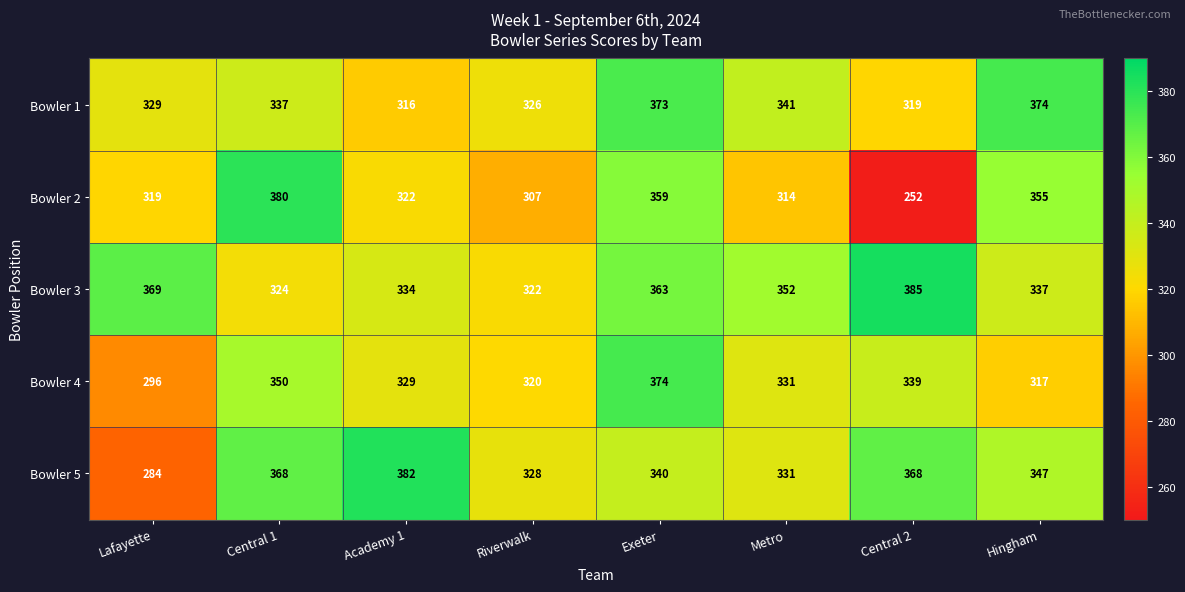

The Bowler 2 series shows 518 at Riverwalk. True or false?

False